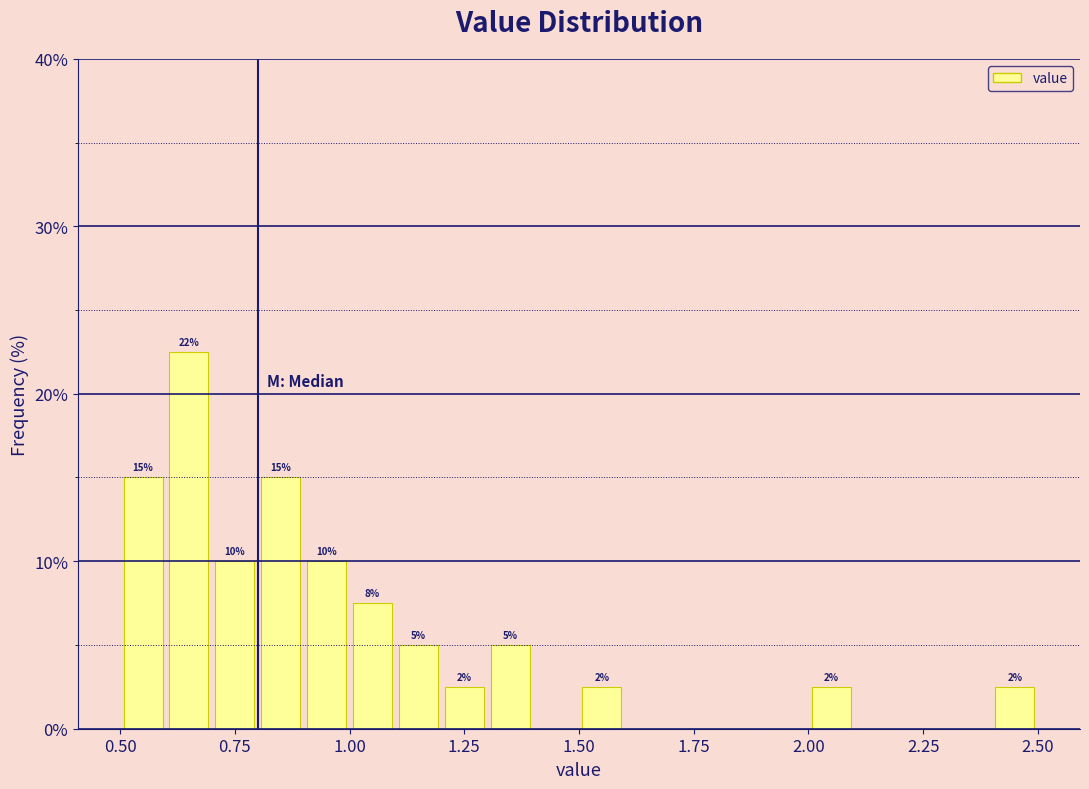

Around what value on the x-axis is the tallest bar? Give the approximate position of its centre, as read against the axis.

0.65